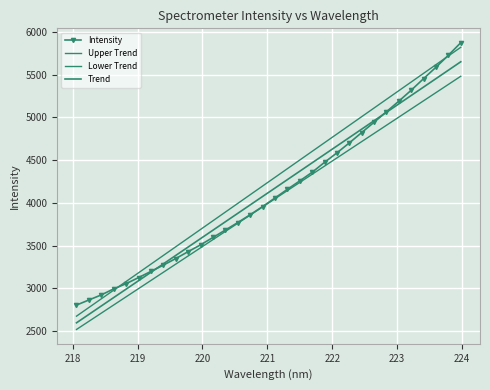

How many series are shown in this chart?

4